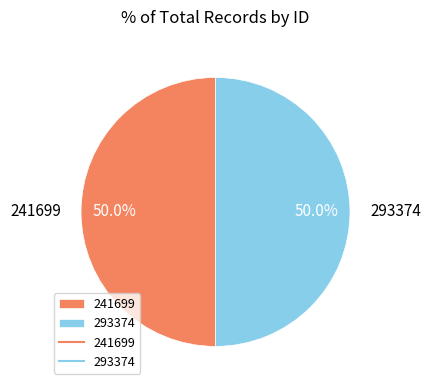

How much of the chart is everything except 241699?

50.0%